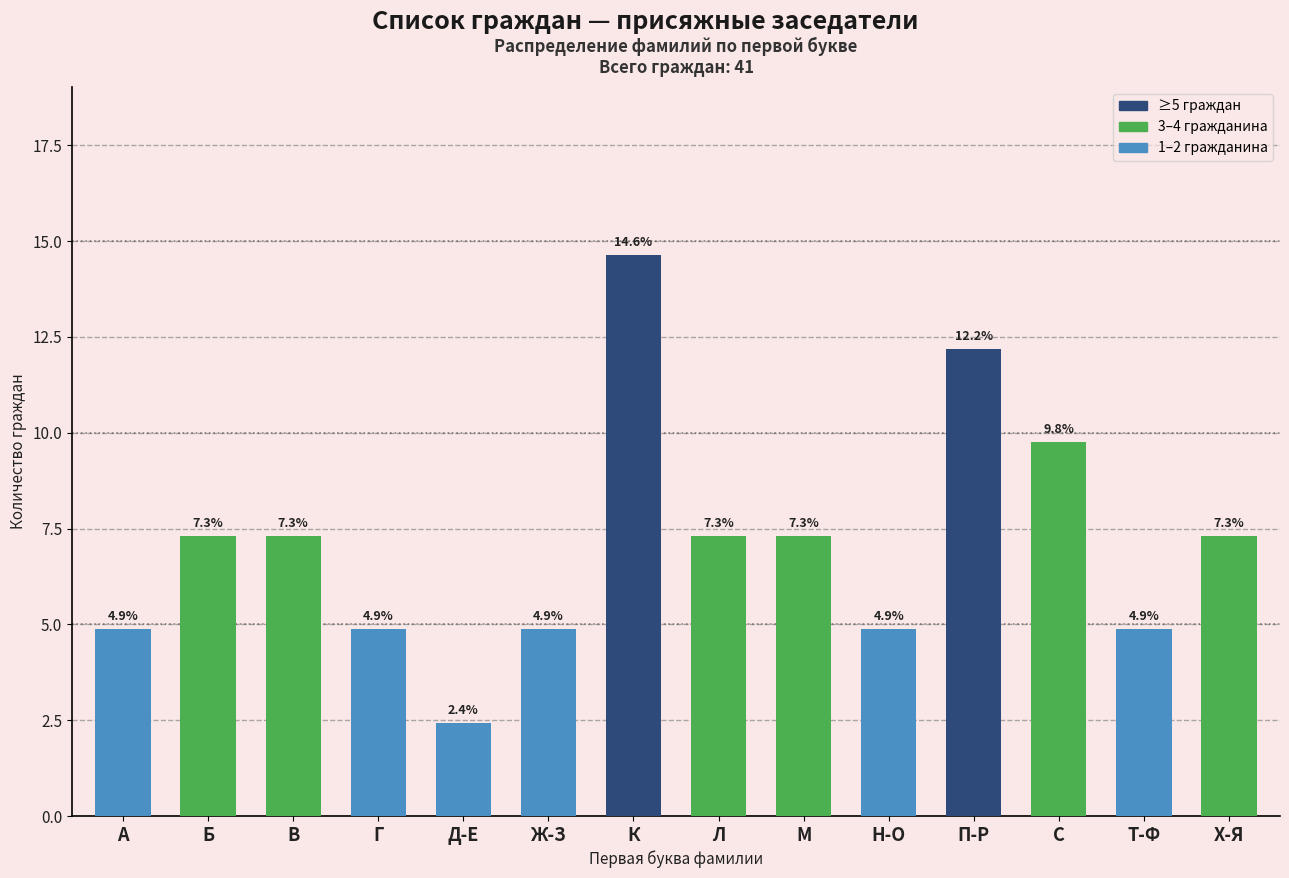

Reading left to right, extract all data points from this chart.

4.9	7.3	7.3	4.9	2.4	4.9	14.6	7.3	7.3	4.9	12.2	9.8	4.9	7.3